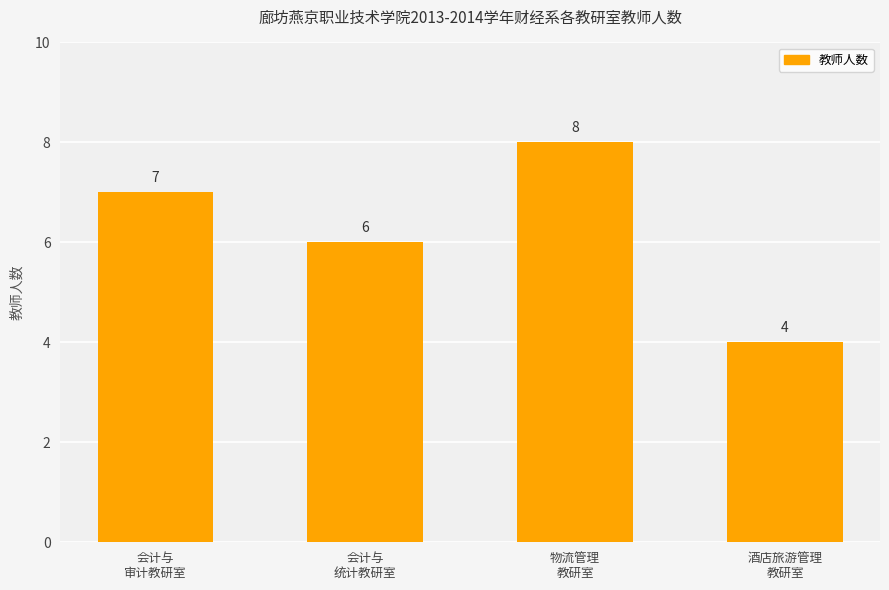

Reading right to left, extract all data points from this chart.

酒店旅游管理
教研室=4	物流管理
教研室=8	会计与
统计教研室=6	会计与
审计教研室=7